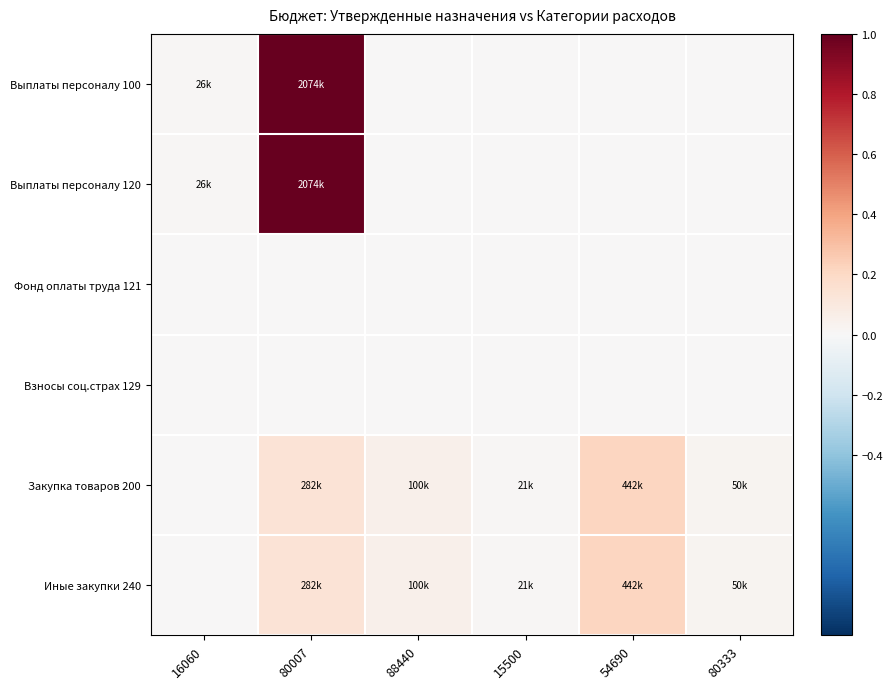

At which category is the sum across all series the highest?

80007